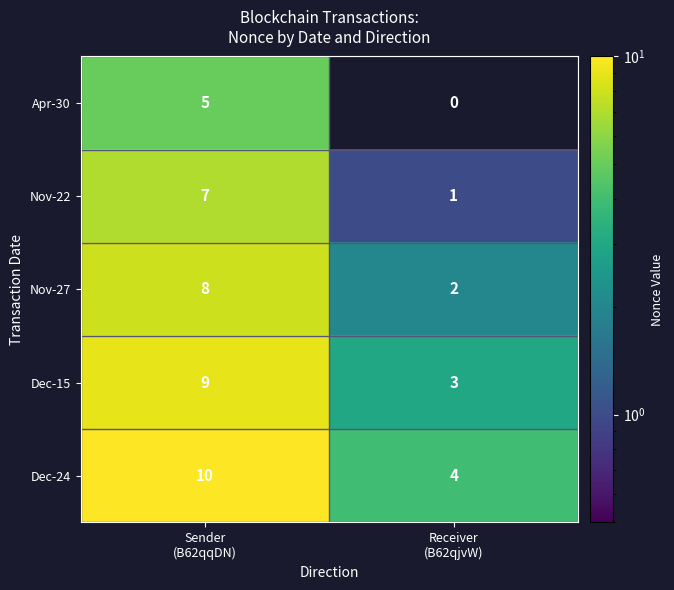

Reading right to left, transcribe all the data shown in this chart.

Apr-30: 0	5
Nov-22: 1	7
Nov-27: 2	8
Dec-15: 3	9
Dec-24: 4	10